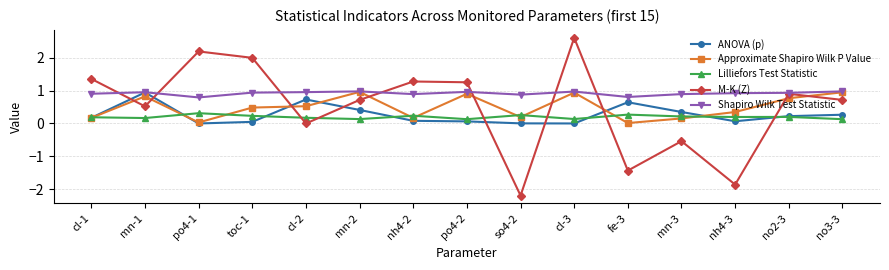

What is the difference between the second highest and minimum values in the Shapiro Wilk Test Statistic series?

0.2